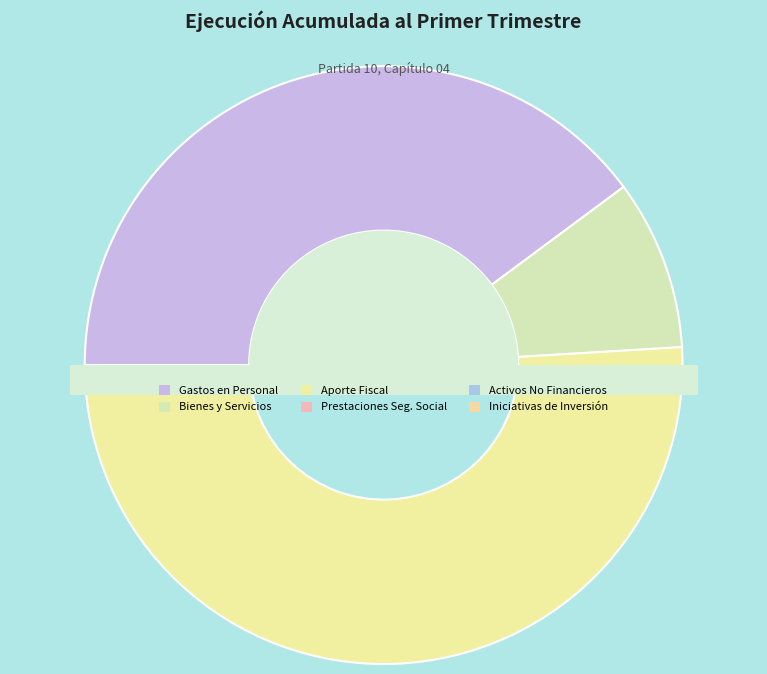

To the nearest percent, what is the difference between the largest and smallest slice percentages?

51%